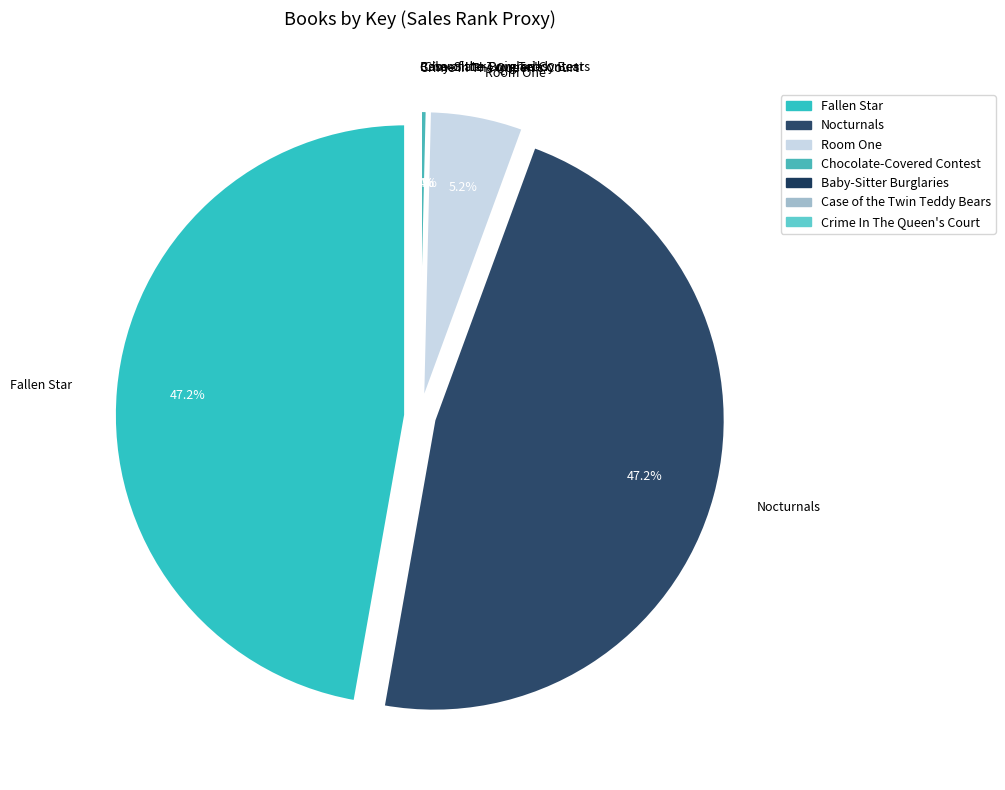

Which slice is the largest?

Fallen Star